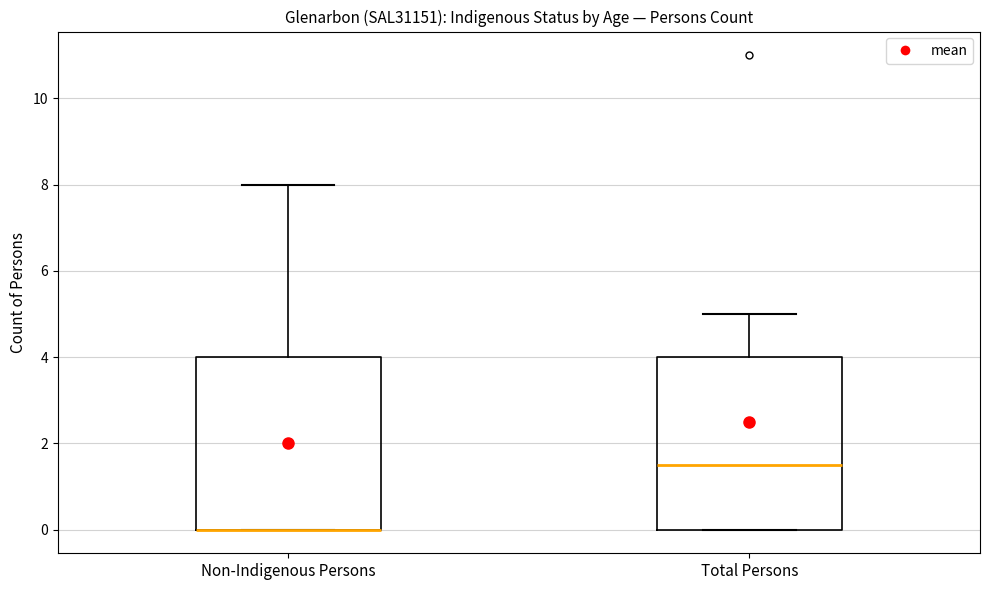

Where does the upper whisker of the box for Total Persons end on the y-axis? The values are not printed on the chart, so give them approximately, as read against the axis.

5.0